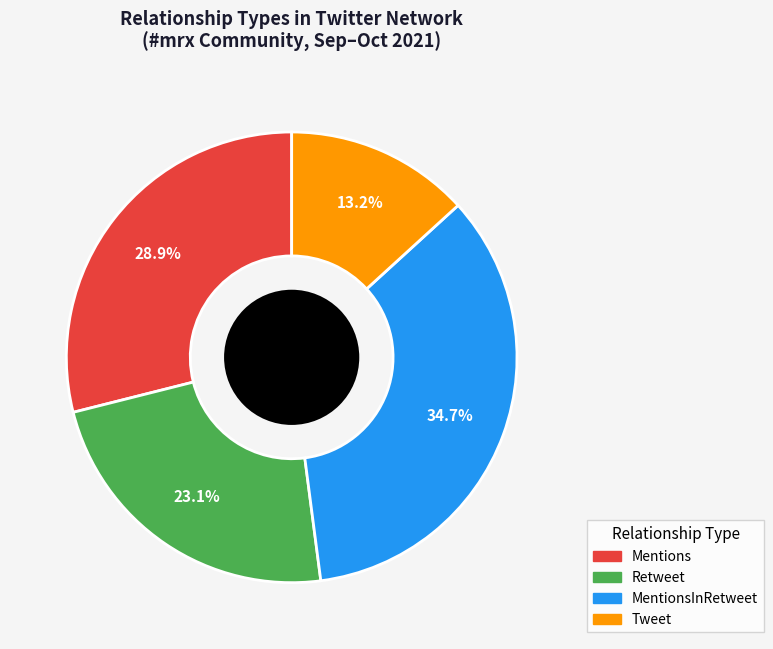

Is there a majority slice in this chart?

No